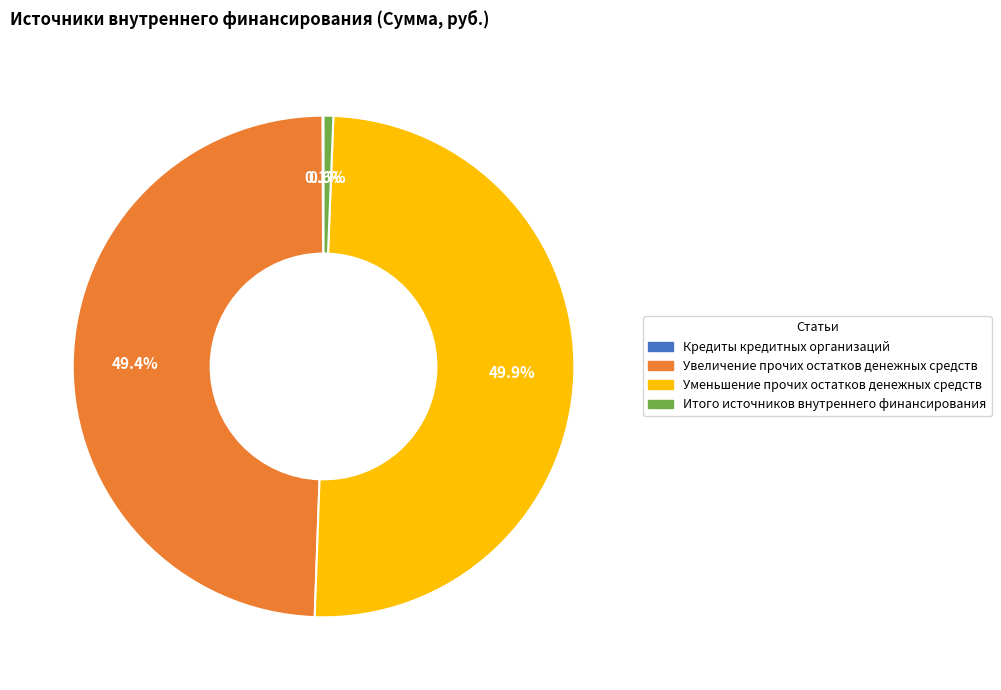

Is it true that Уменьшение прочих остатков денежных средств is 41% of the pie?

False